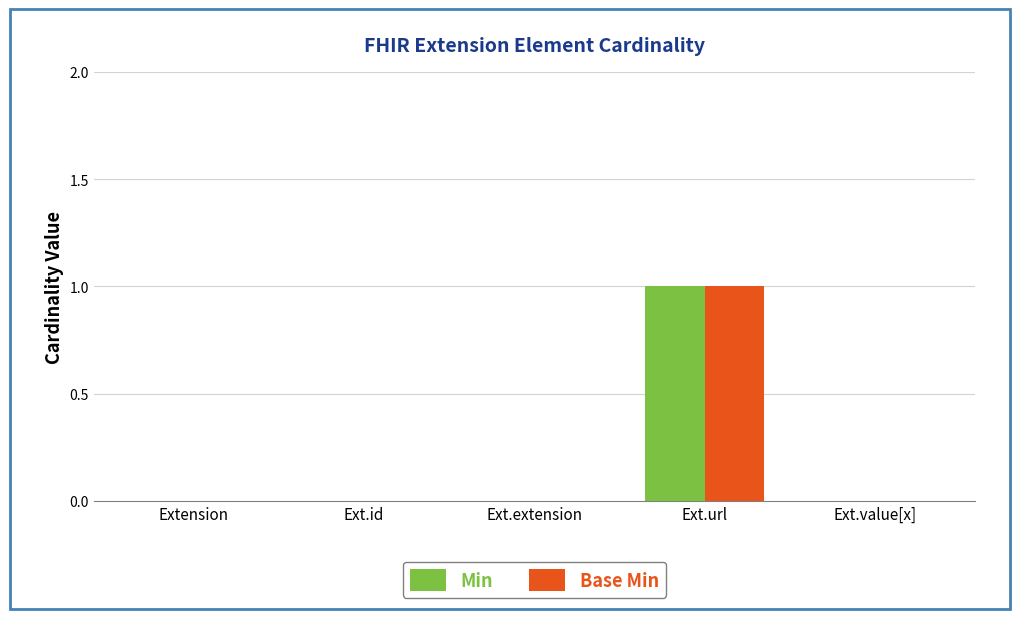

How many series are shown in this chart?

2